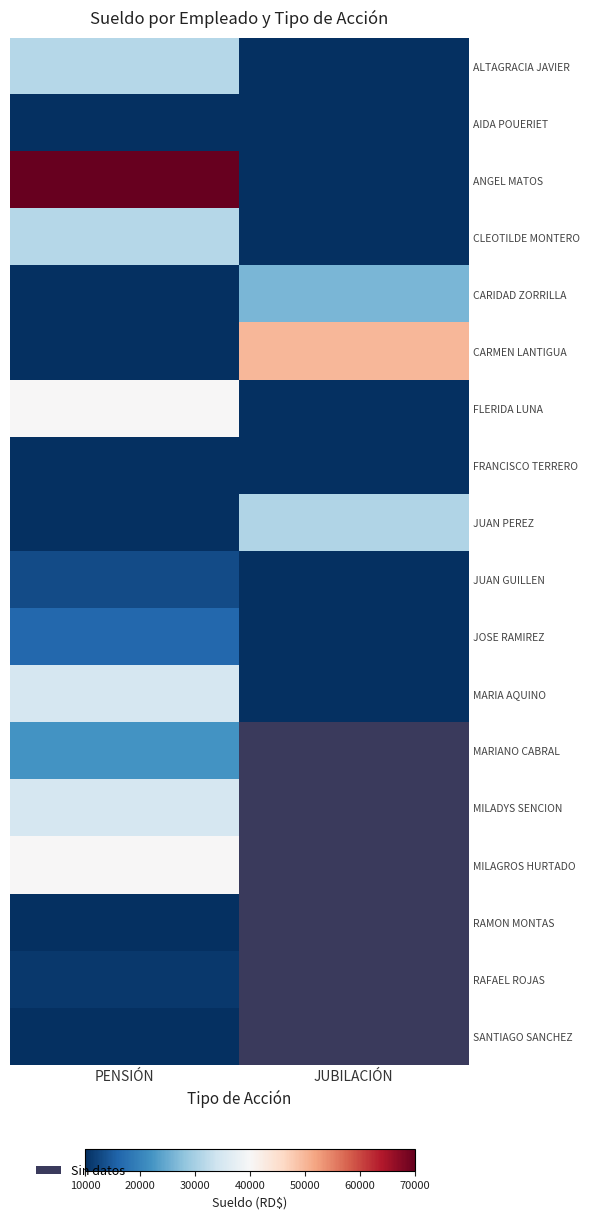

Is it true that FLERIDA LUNA equals 70898.8 at PENSIÓN?

False